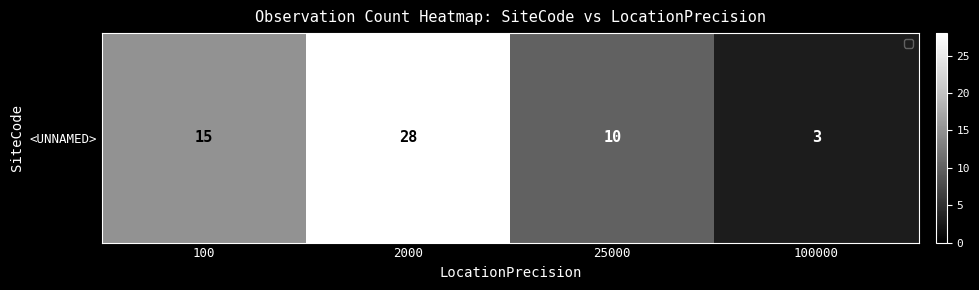

The value at 100 is 22. True or false?

False